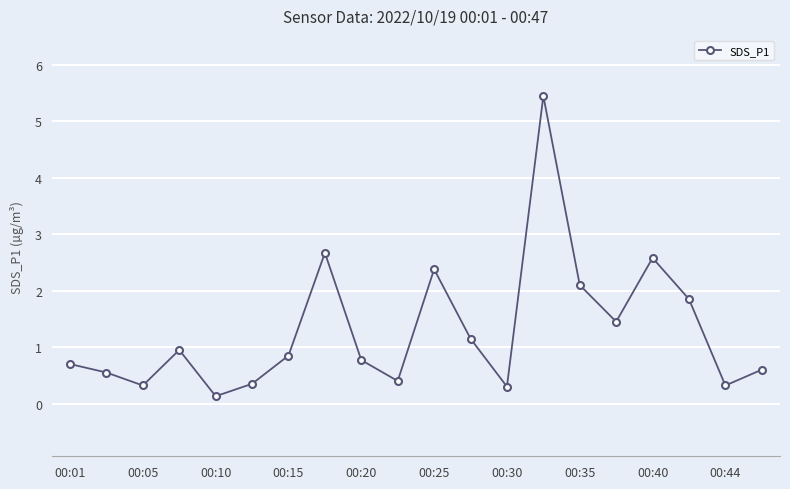

What is the value of the 2nd point from the left?

0.6